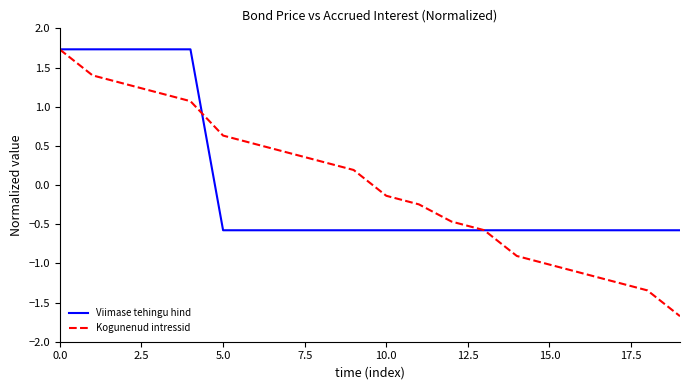

True or false: Kogunenud intressid and Viimase tehingu hind cross at least once.

True